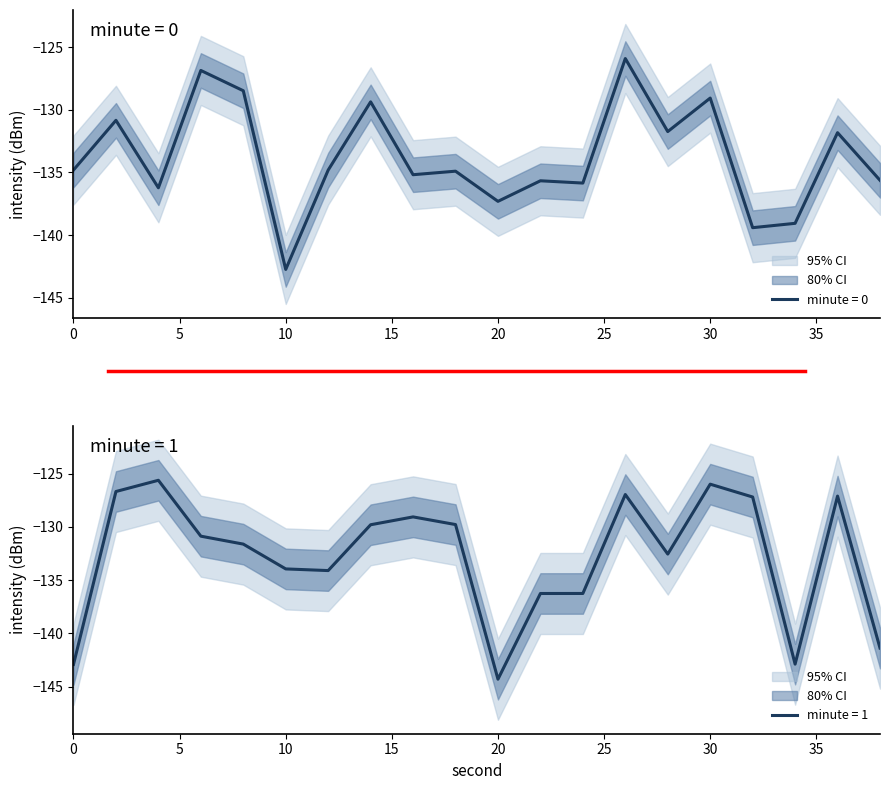

Which series has the largest total across all categories?

minute_1